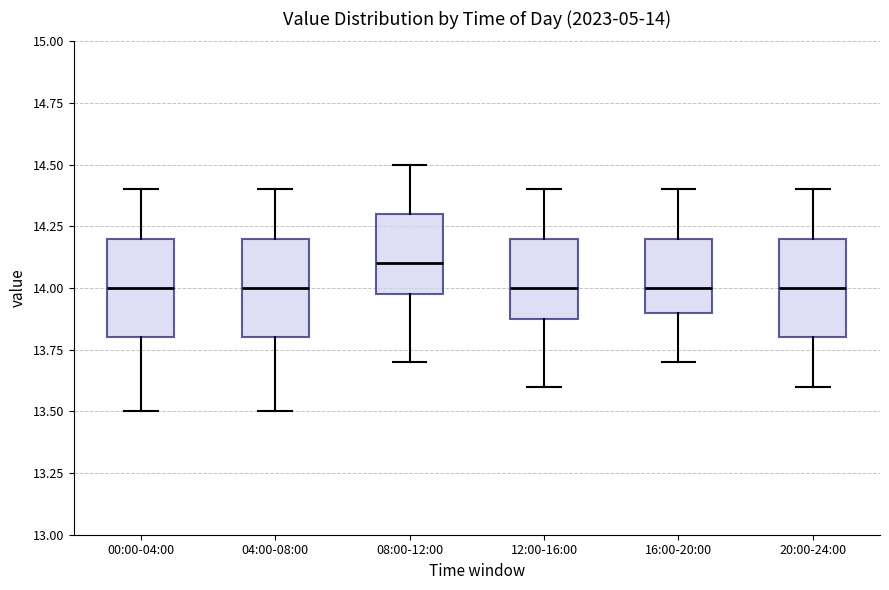

Which box has the highest median line?

08:00-12:00